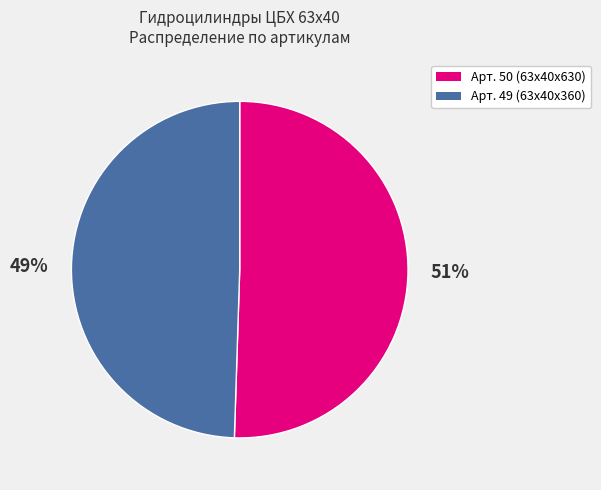

Which category has the biggest portion of the pie?

Арт. 50 (63х40х630)